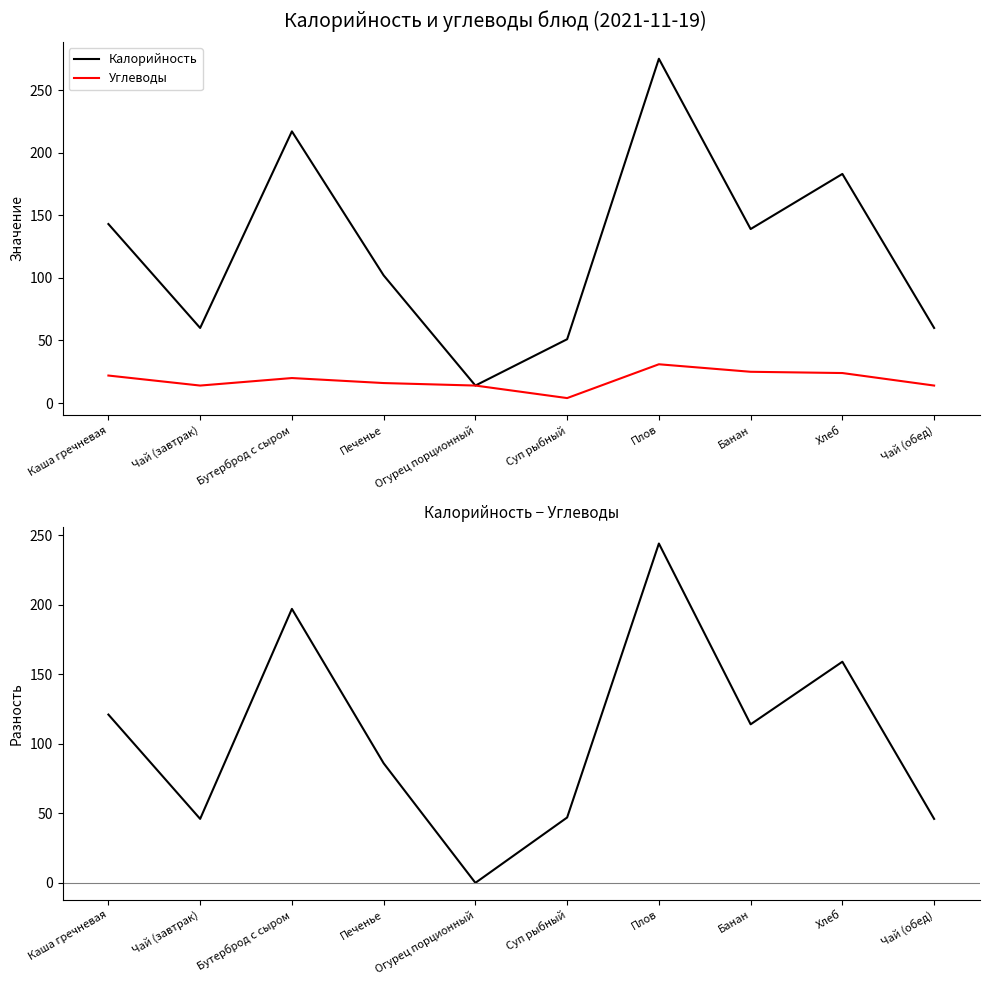

How many interior local peaks does the Калорийность series have?

3